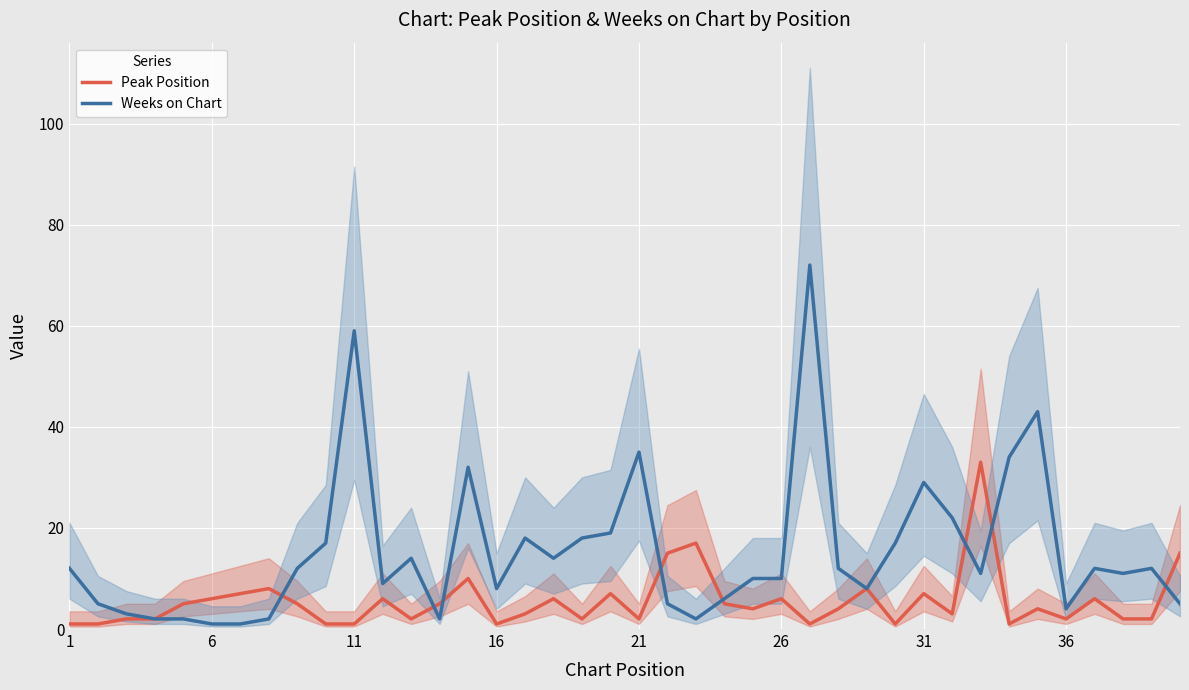

Reading right to left, transcribe all the data shown in this chart.

Peak Position: 15	2	2	6	2	4	1	33	3	7	1	8	4	1	6	4	5	17	15	2	7	2	6	3	1	10	5	2	6	1	1	5	8	7	6	5	2	2	1	1
Weeks on Chart: 5	12	11	12	4	43	34	11	22	29	17	8	12	72	10	10	6	2	5	35	19	18	14	18	8	32	2	14	9	59	17	12	2	1	1	2	2	3	5	12